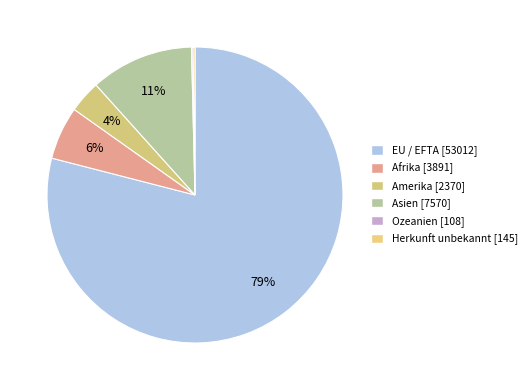

To the nearest percent, what is the average slice percentage?

17%